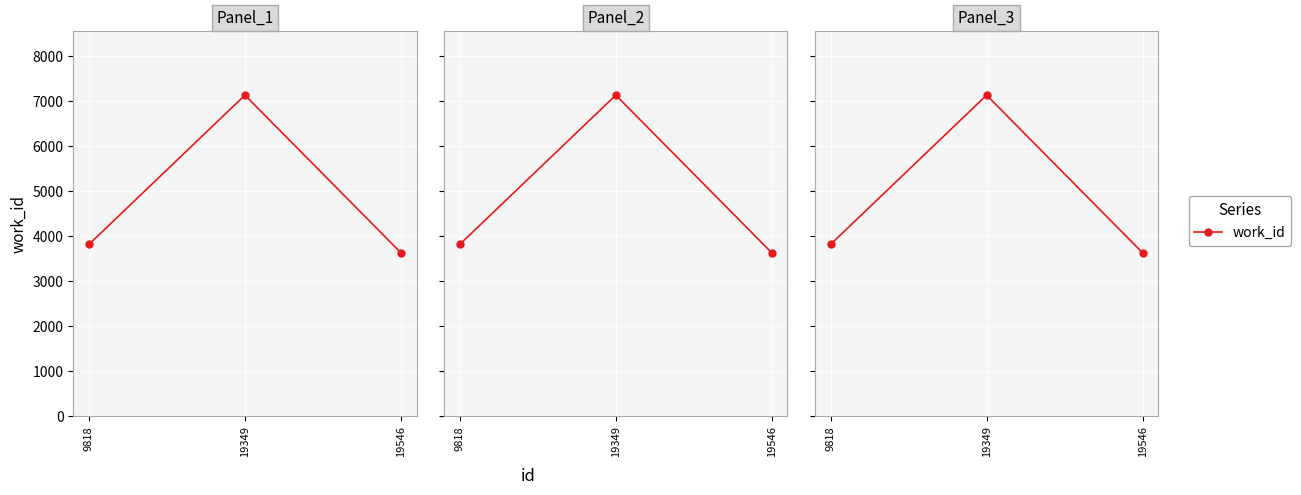

Is it true that the value at 9818 is 3813?

True